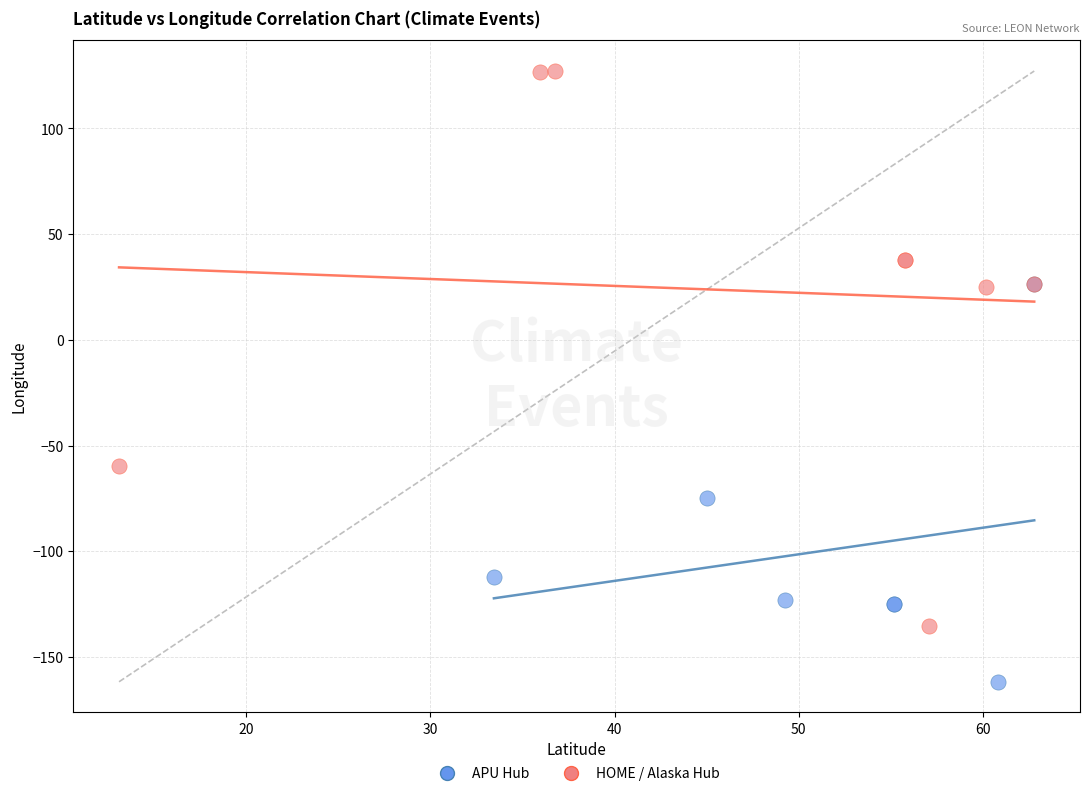

Which series reaches the minimum Y coordinate?

APU Hub